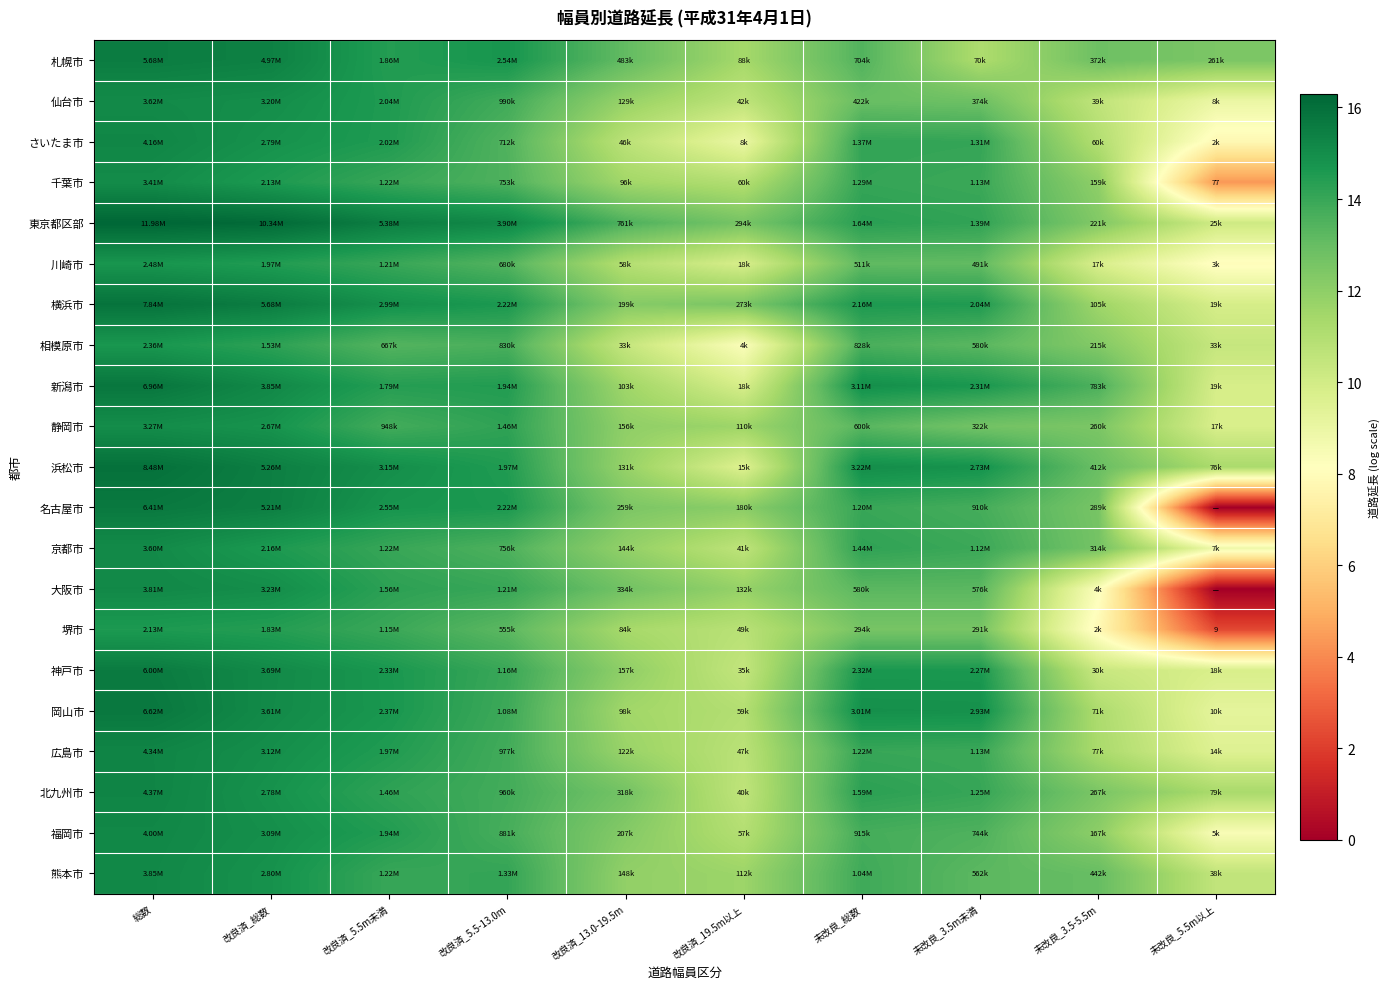

Which series has the largest total across all categories?

東京都区部